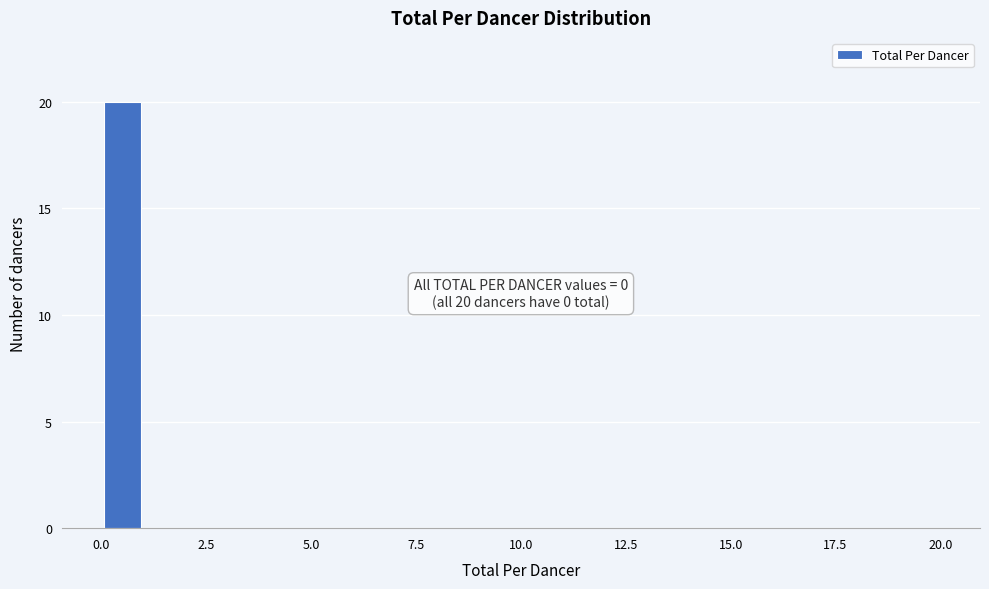

Read against the x-axis, roughly where is the centre of the tallest bar?

0.5